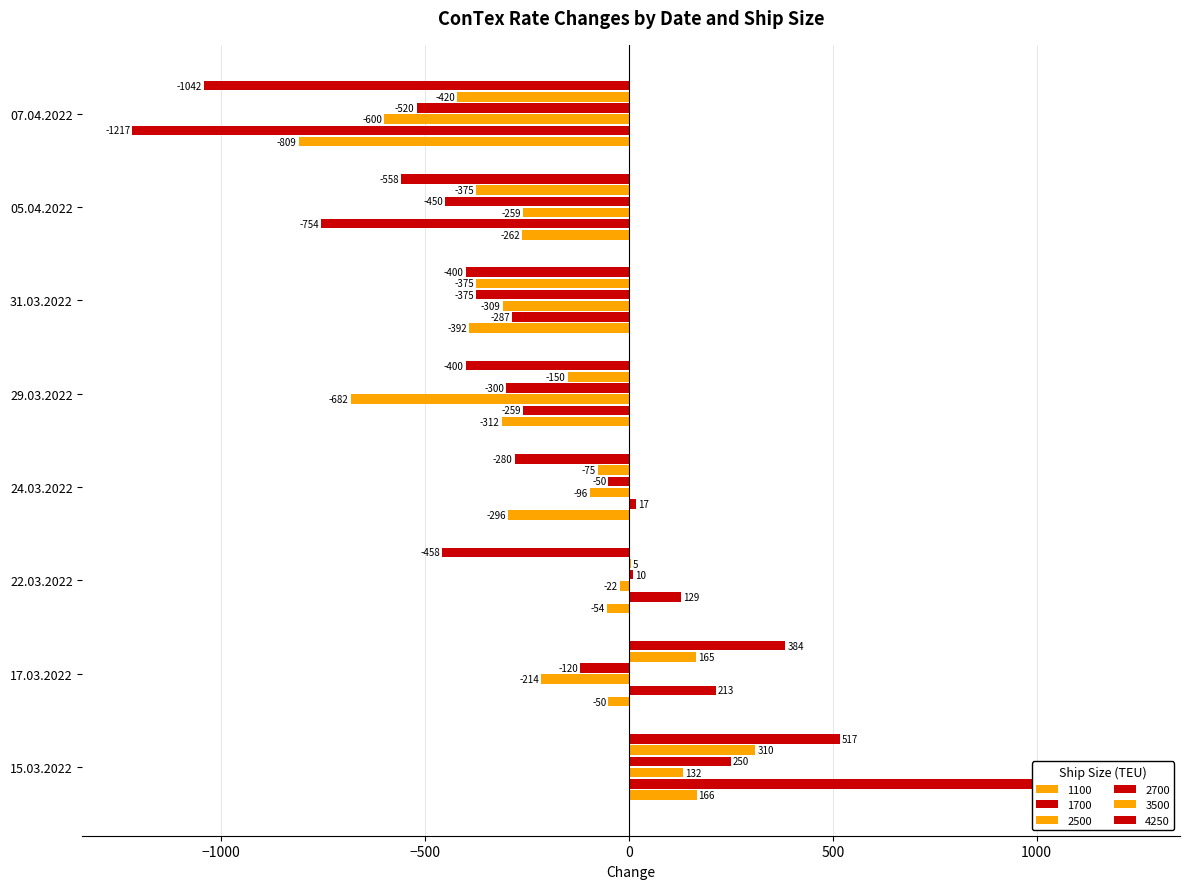

At how many categories does at least one series exceed 1177?

1